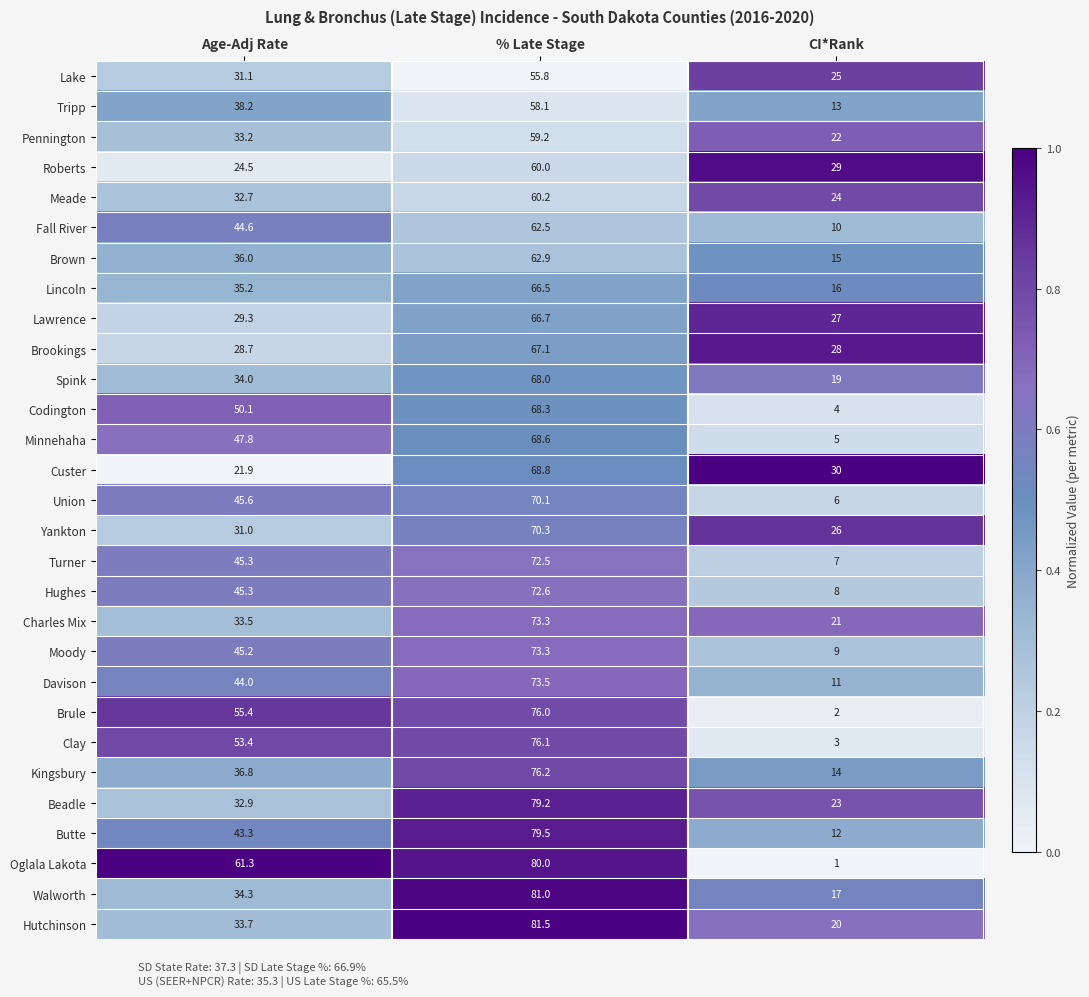

What is the average value of the Brookings series?

41.3